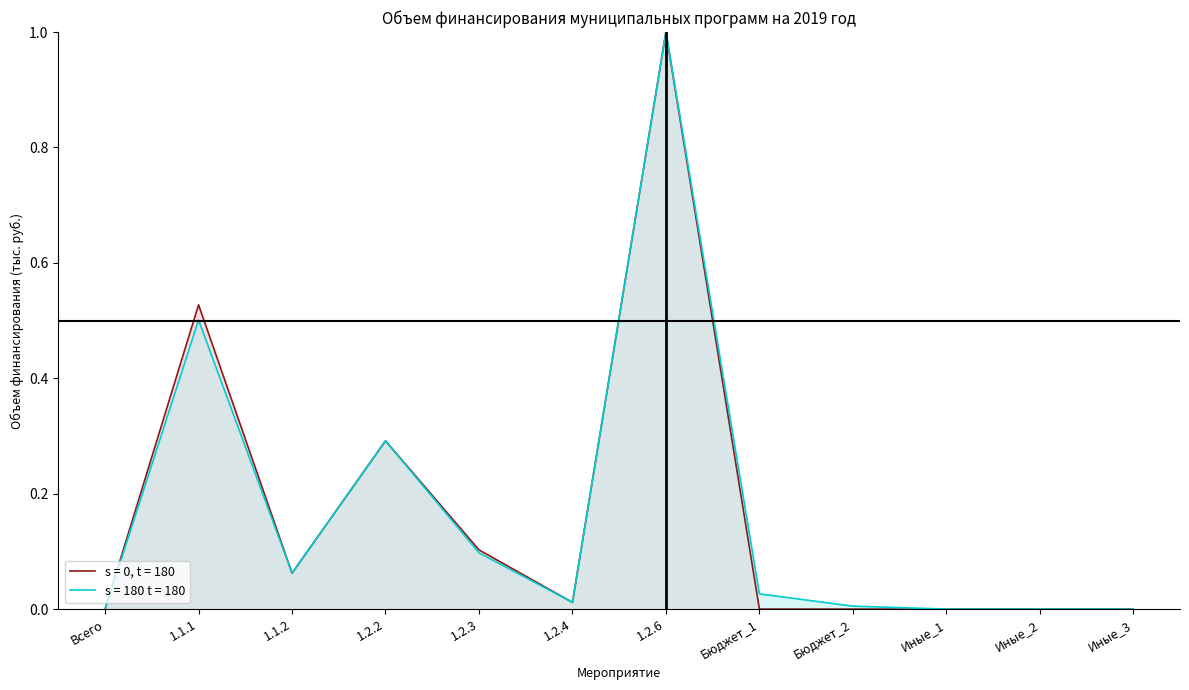

What position from the right is Иные_3?

1